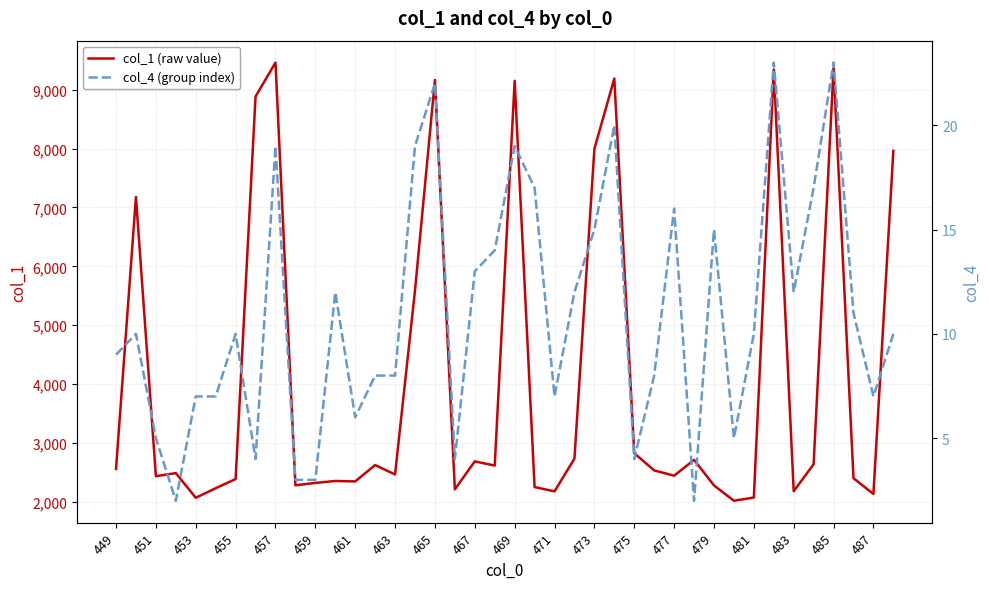

Reading left to right, extract all data points from this chart.

col_1 (raw value): 2559	7179	2435	2488	2069	2231	2387	8884	9461	2281	2321	2354	2347	2624	2465	5589	9166	2212	2687	2616	9150	2251	2178	2733	7995	9190	2826	2534	2444	2713	2279	2018	2073	9343	2181	2639	9372	2401	2133	7962
col_4 (group index): 9	10	5	2	7	7	10	4	19	3	3	12	6	8	8	19	22	4	13	14	19	17	7	12	15	20	4	8	16	2	15	5	10	23	12	17	23	11	7	10